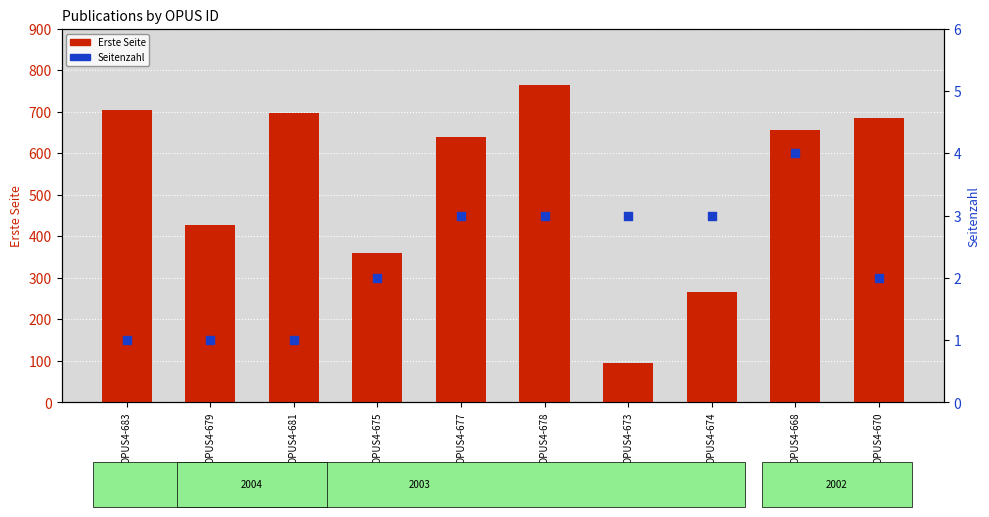

Which series has the largest total across all categories?

Erste Seite